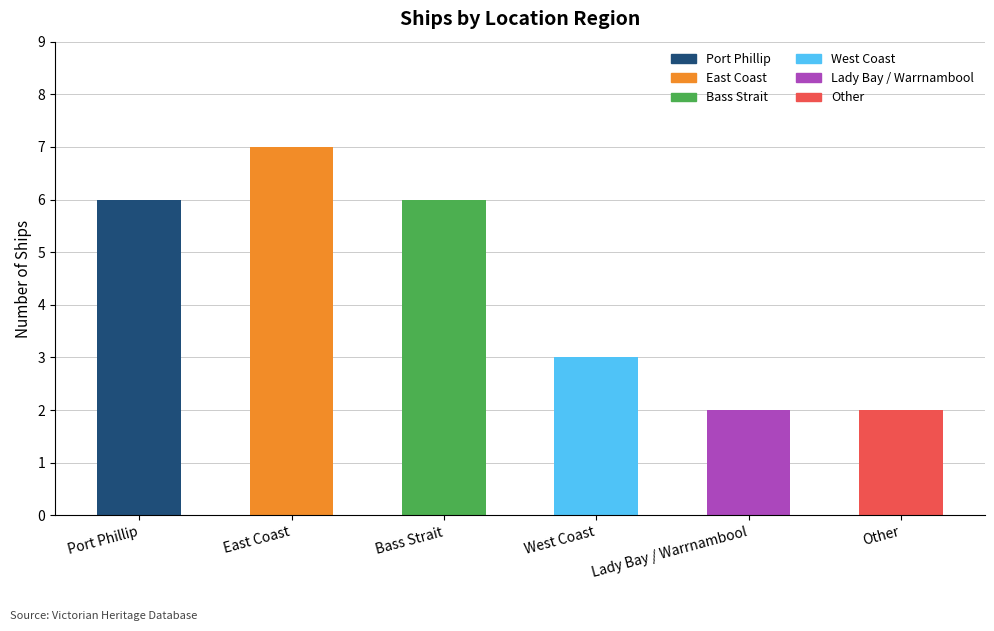

At which label is the value closest to 4?

West Coast